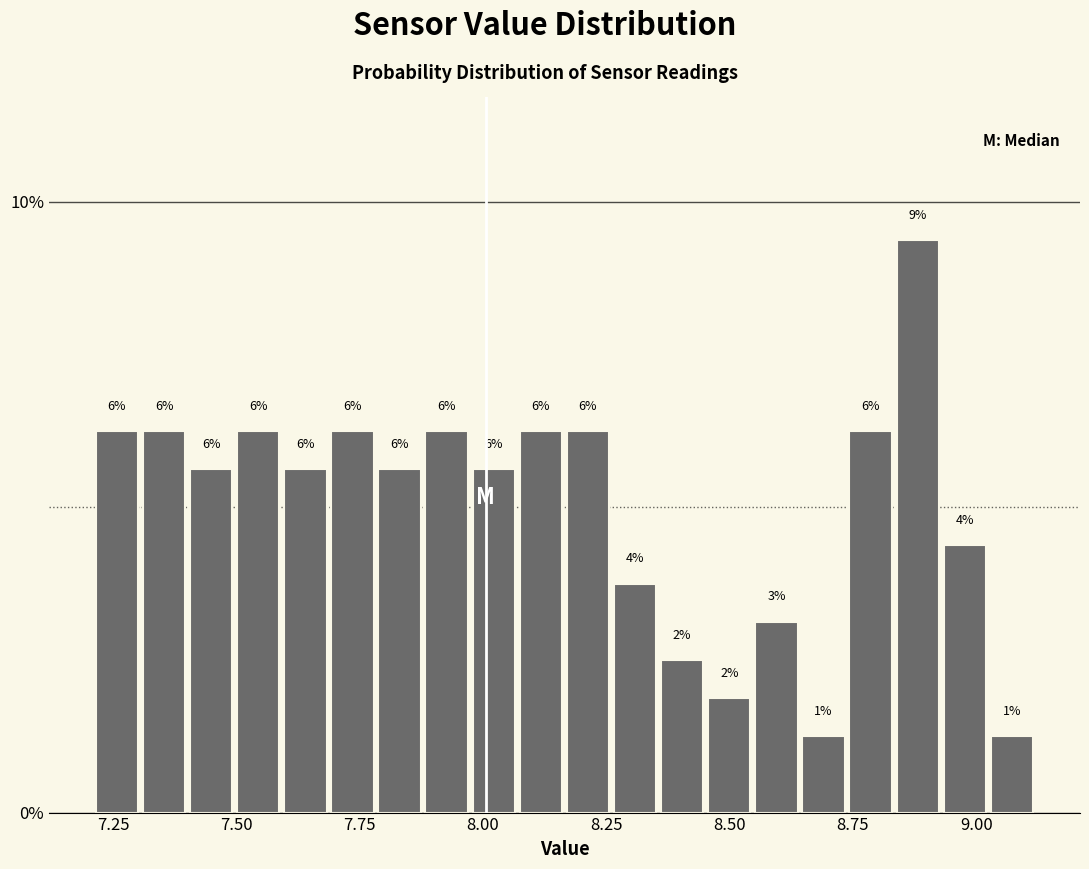

Read against the x-axis, roughly where is the centre of the tallest bar?

8.90